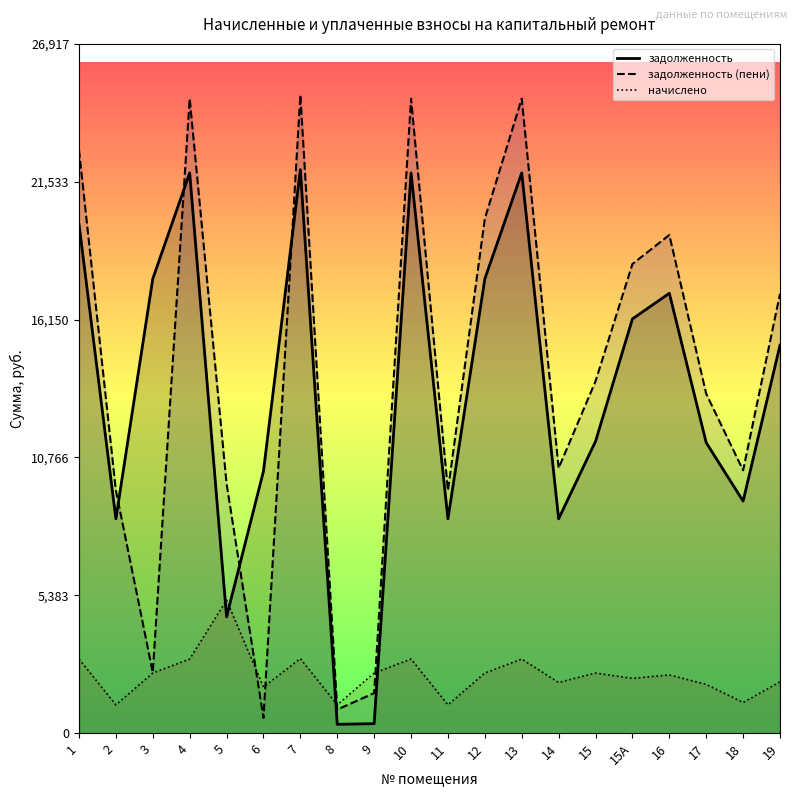

Which series ends up on top after the final intersection of задолженность (пени) and задолженность?

задолженность (пени)